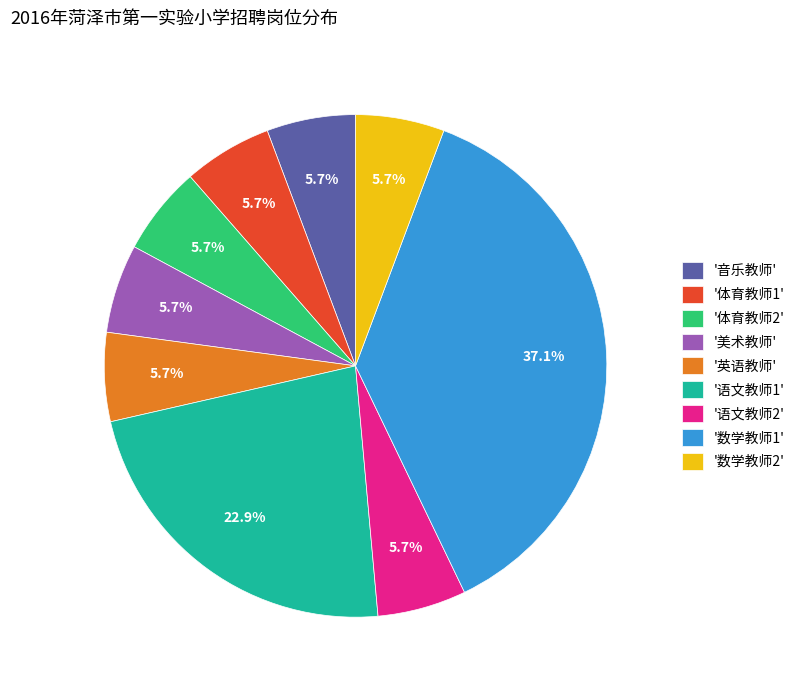

How many slices are in this pie chart?

9